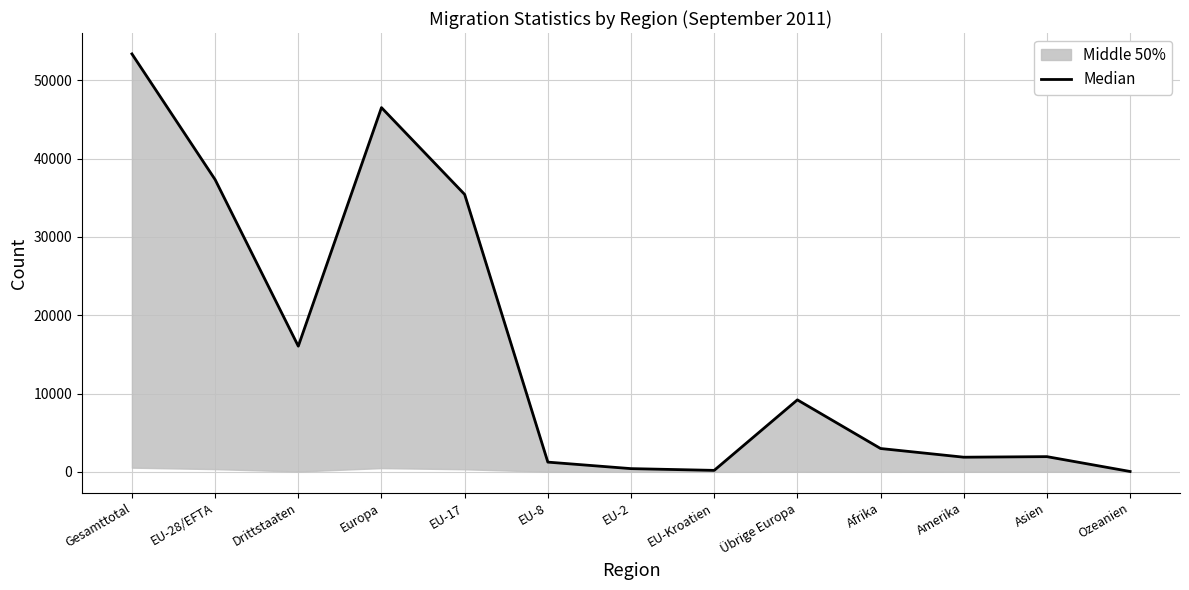

How many lines are shown in the chart?

1